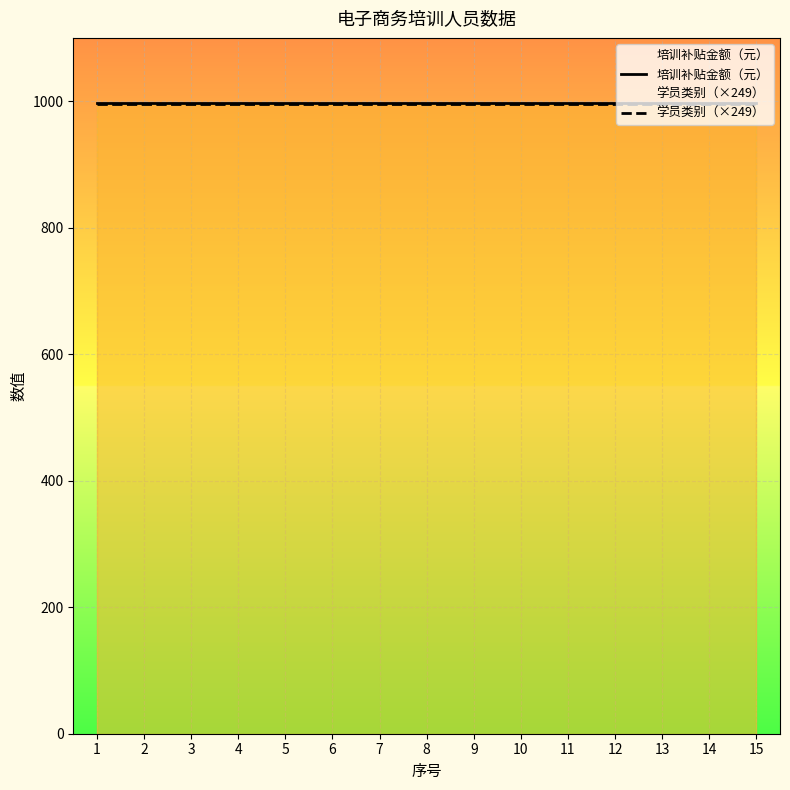

Reading right to left, list all the values displayed in this chart.

培训补贴金额（元）: 997	997	997	997	997	997	997	997	997	997	997	997	997	997	997
学员类别（×249）: 996	996	996	996	996	996	996	996	996	996	996	996	996	996	996